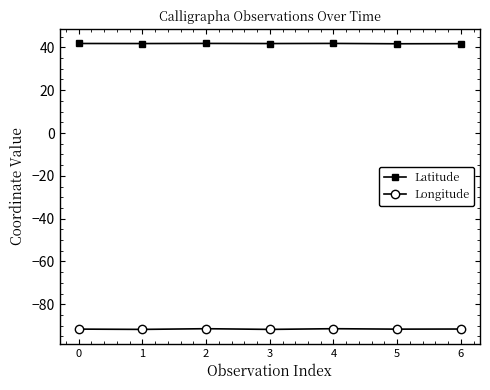

What is the difference between the highest and lowest values at 2?

133.2